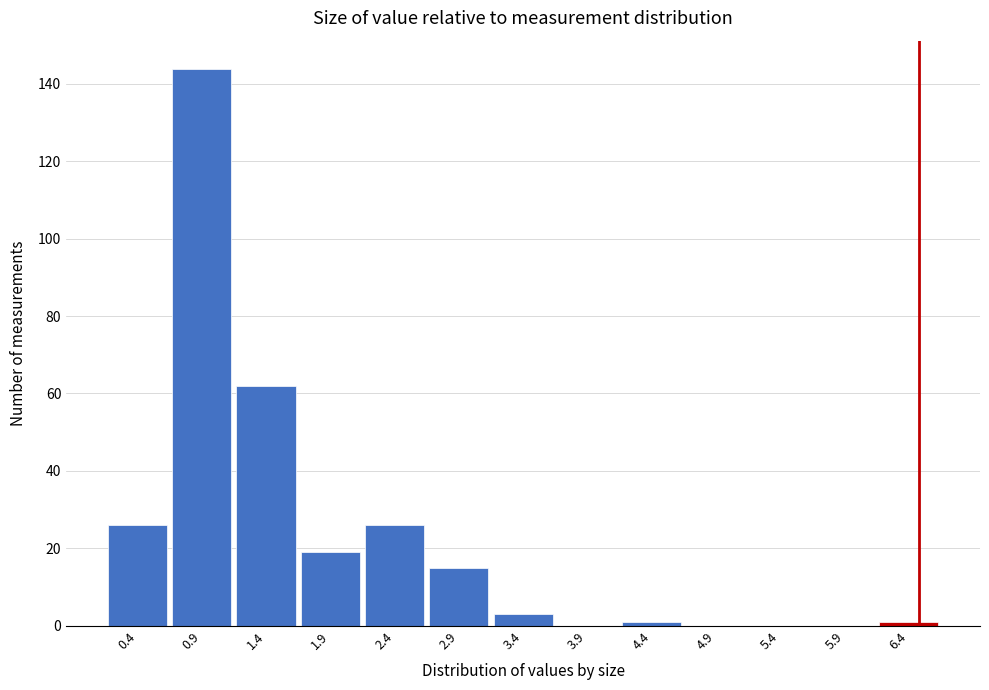

Reading left to right, list every bar in this chart as the range it spans on the x-axis followed by its height. The values are not printed on the chart, so give them approximately, as read against the axis.

0.2 to 0.7: 26
0.7 to 1.2: 144
1.2 to 1.7: 62
1.7 to 2.2: 20
2.2 to 2.7: 26
2.7 to 3.2: 16
3.2 to 3.7: 4
3.7 to 4.2: 0
4.2 to 4.7: under 2
4.7 to 5.2: 0
5.2 to 5.7: 0
5.7 to 6.2: 0
6.2 to 6.7: under 2